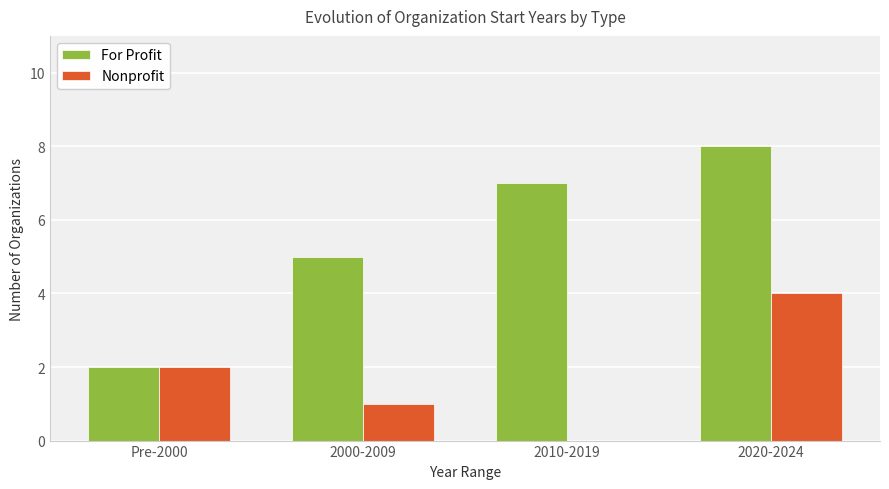

Are the bars grouped side by side (vs. stacked)?

Yes